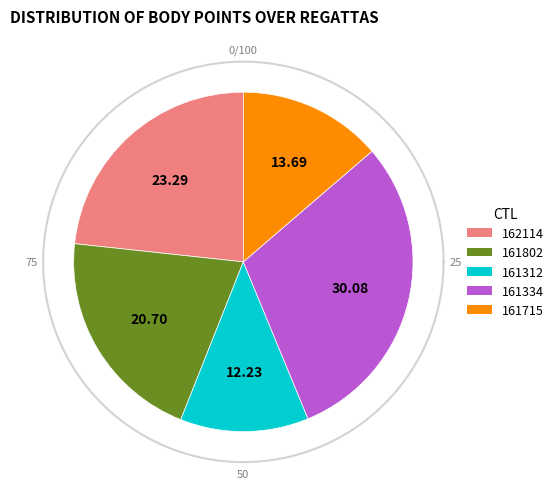

Is there any slice that represents more than half of the pie?

No